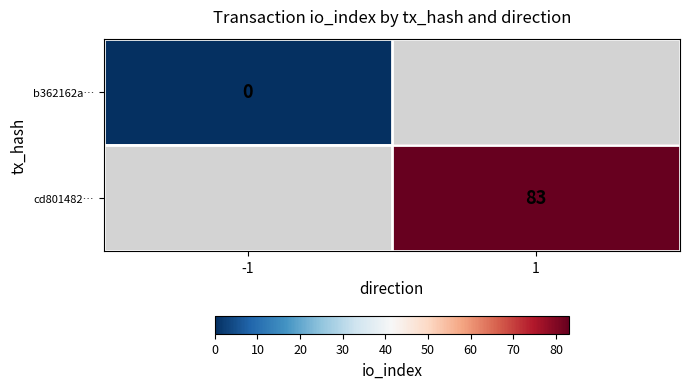

Is the value of b362162a… at -1 greater than the value of cd801482… at 1?

No